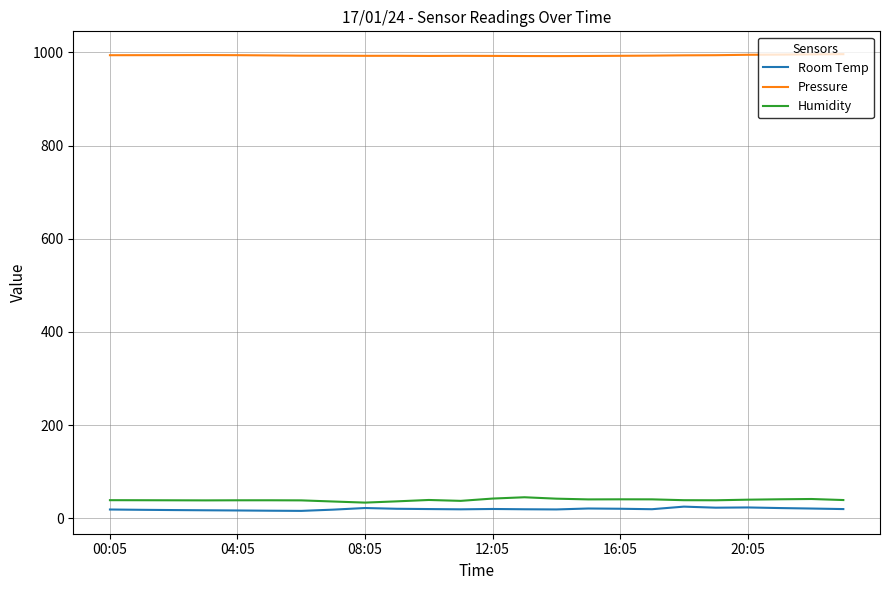

True or false: Room Temp and Pressure intersect in this chart.

False